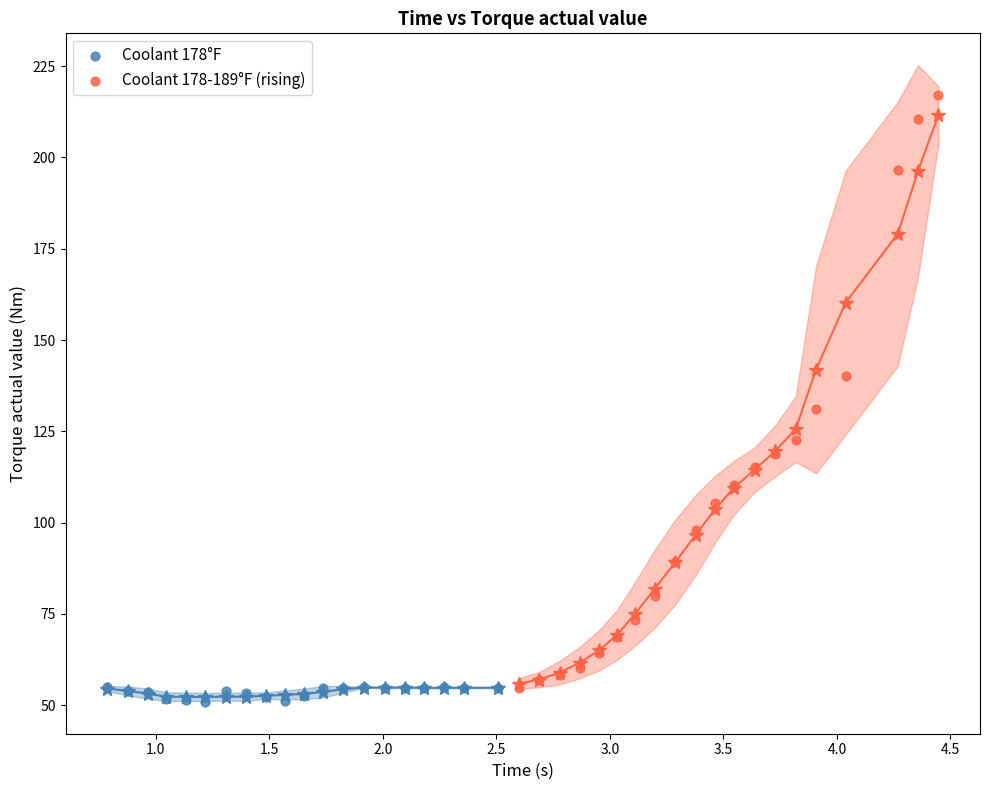

Which series contains the highest Y value?

Coolant 178-189°F (rising)